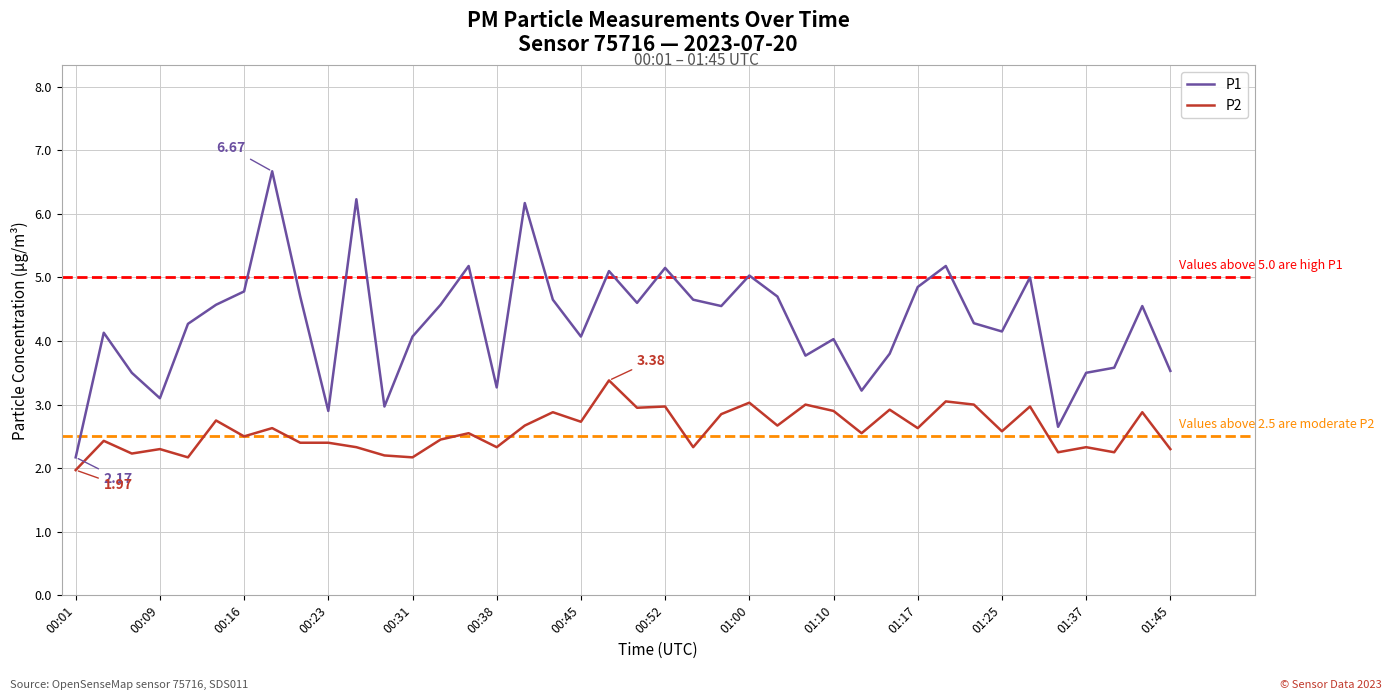

Which series has the widest spread of values?

P1